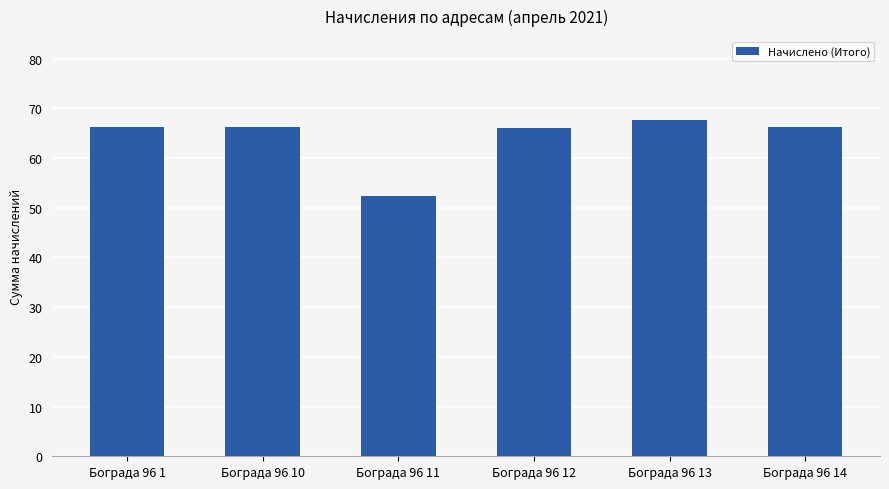

What value does the data have at Бограда 96 14?

66.3